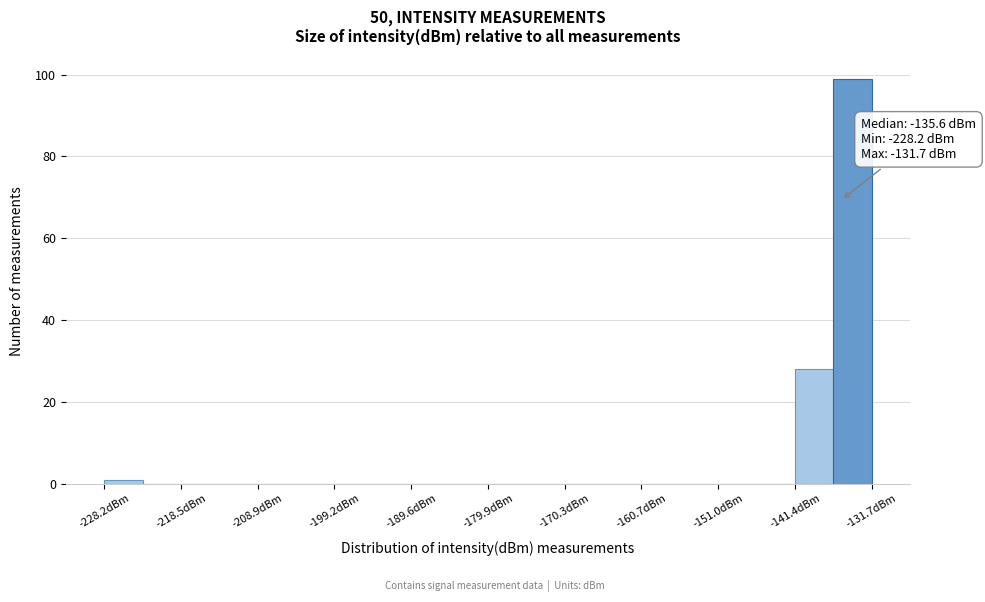

Over which range of the x-axis is the bar tallest?

-137 to -132